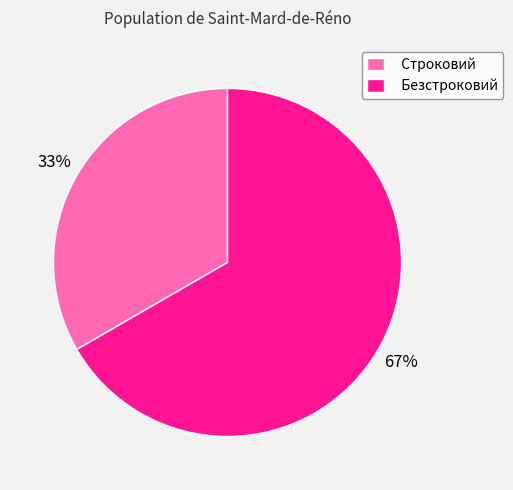

To the nearest percent, what portion does Строковий represent?

33%